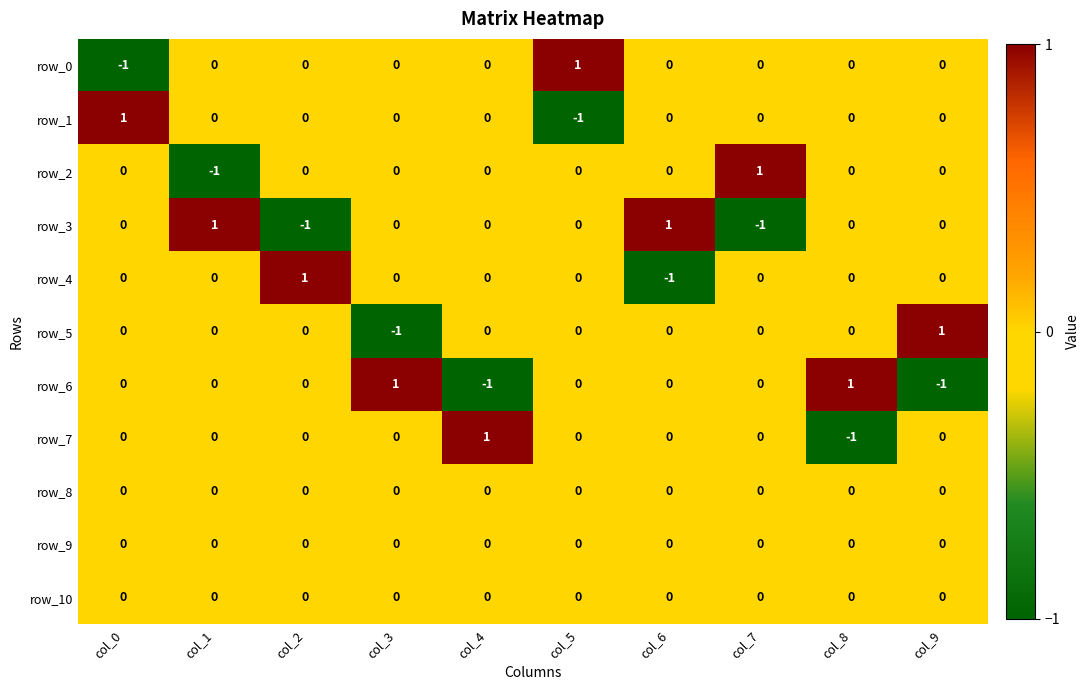

What is the difference between the highest and lowest values at col_0?

2